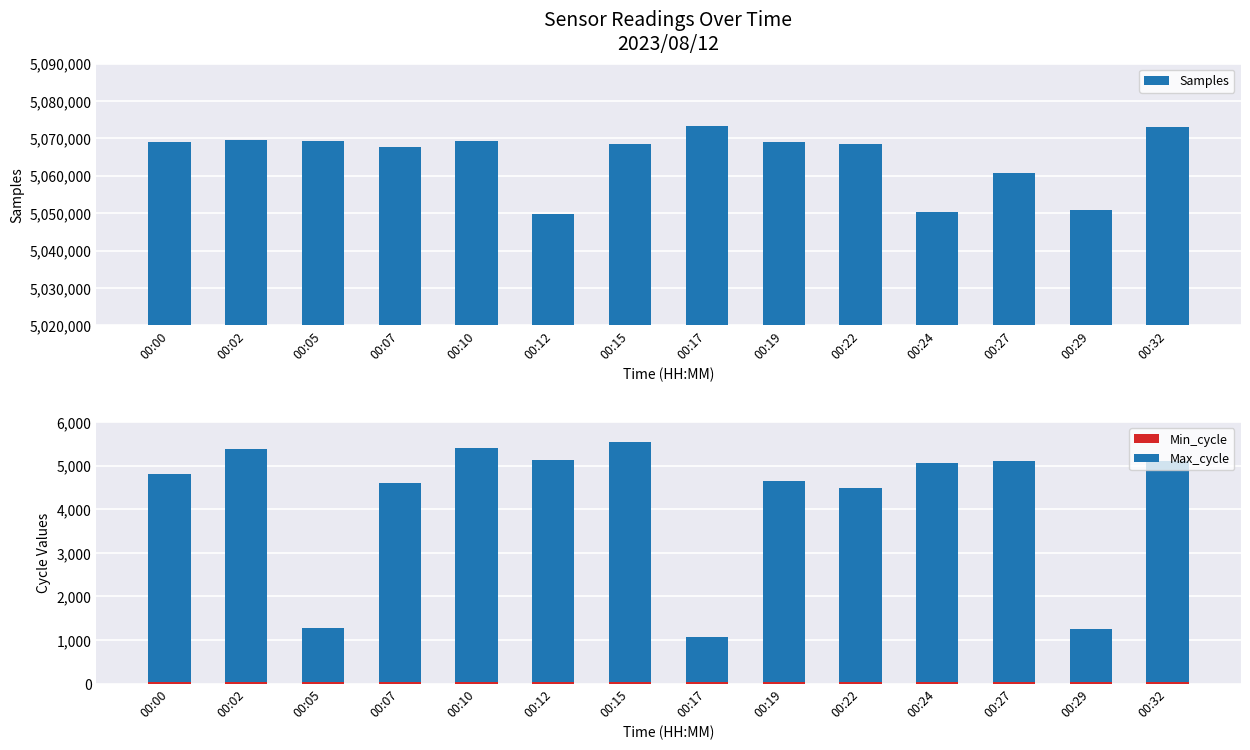

Which label corresponds to the largest value in the chart?

00:17